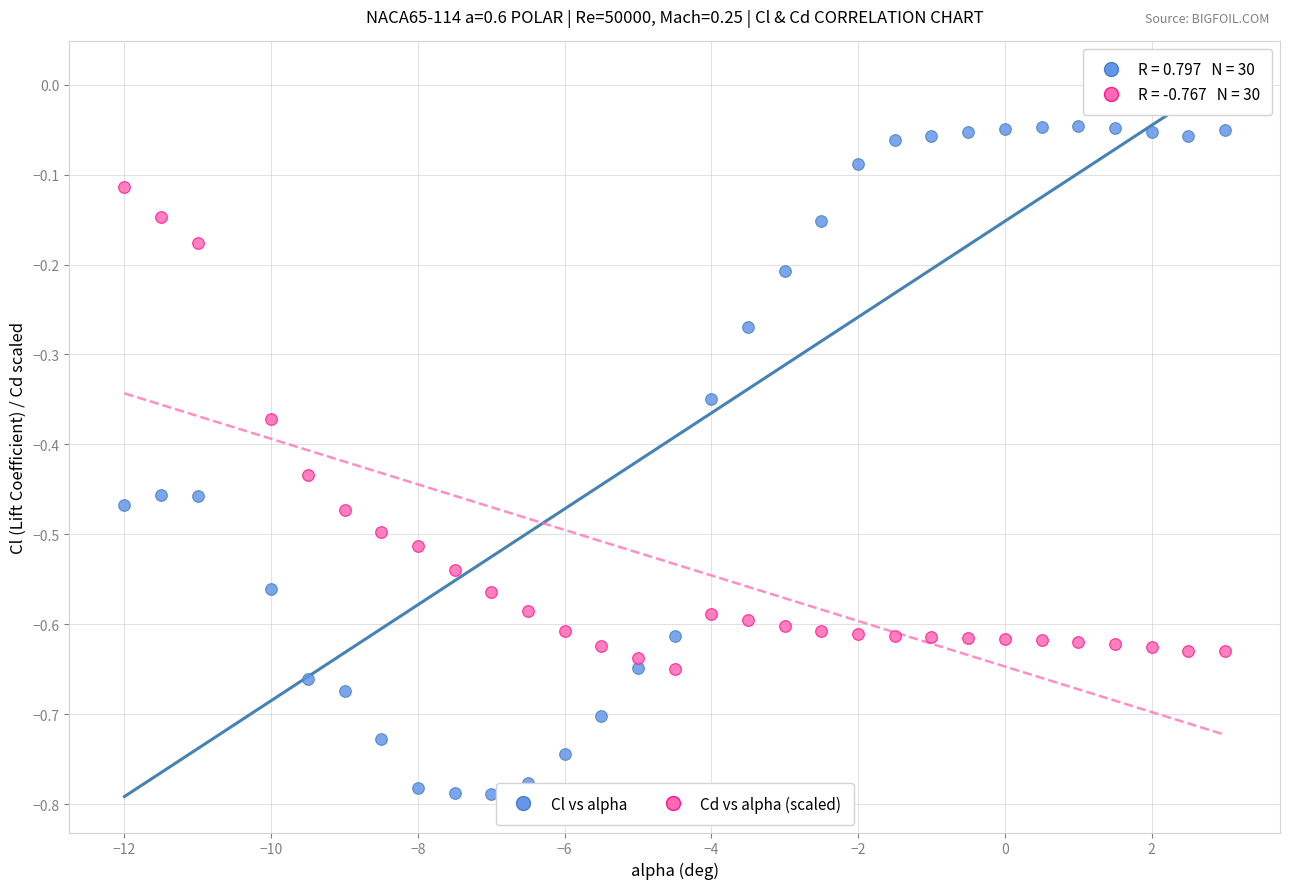

Which series contains the highest Y value?

Cl vs alpha